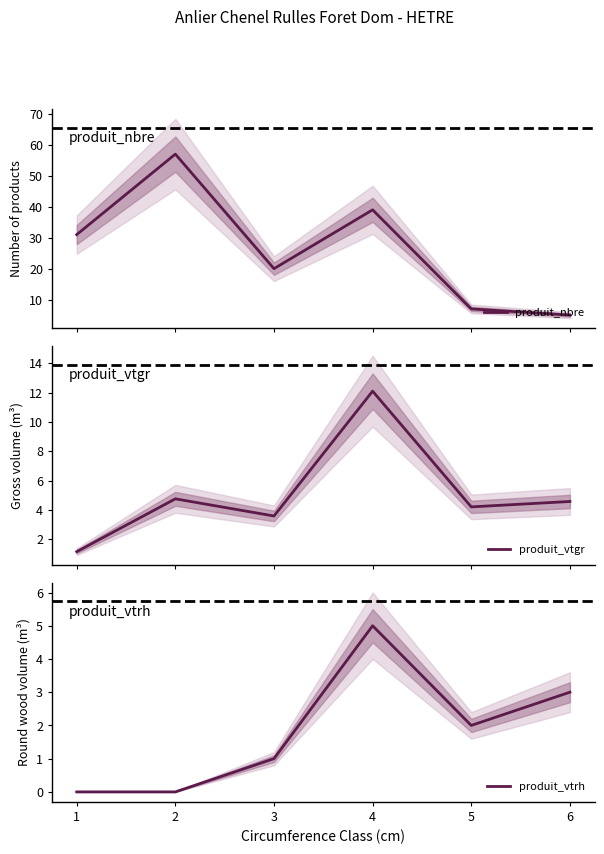

Where is the first local minimum for produit_nbre?

3